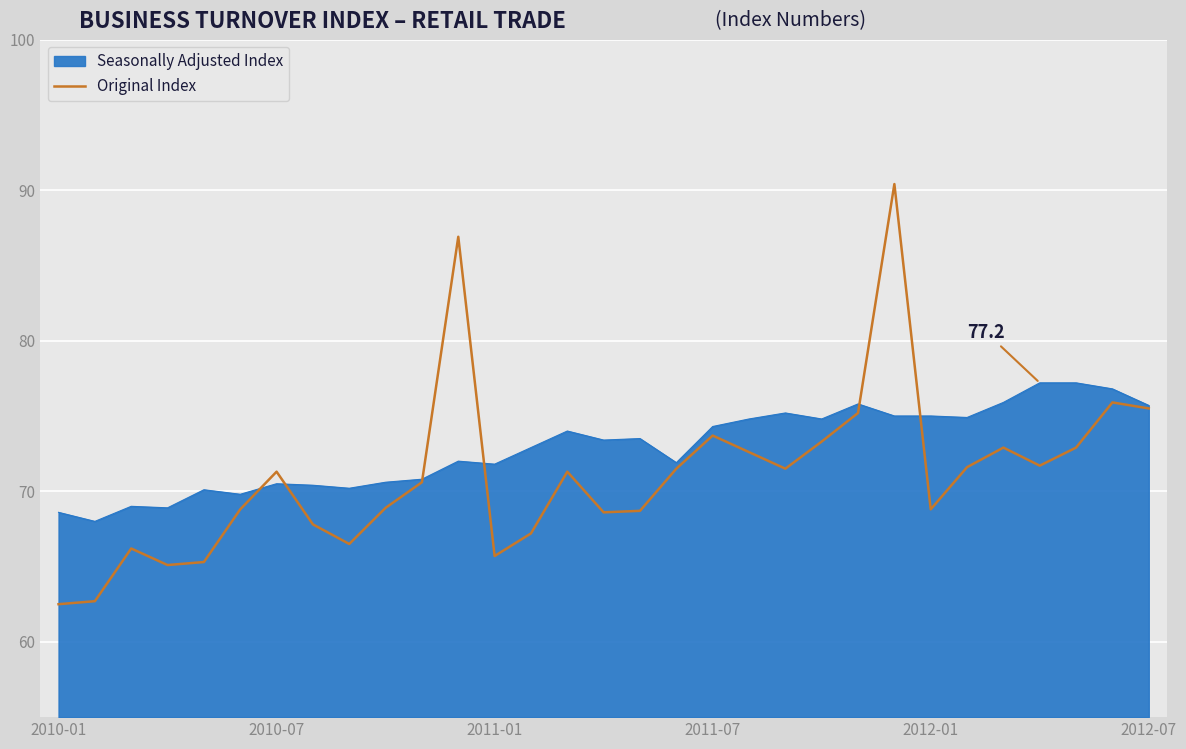

List the series in order of their peak value, lowest first.

Seasonally Adjusted Index, Original Index